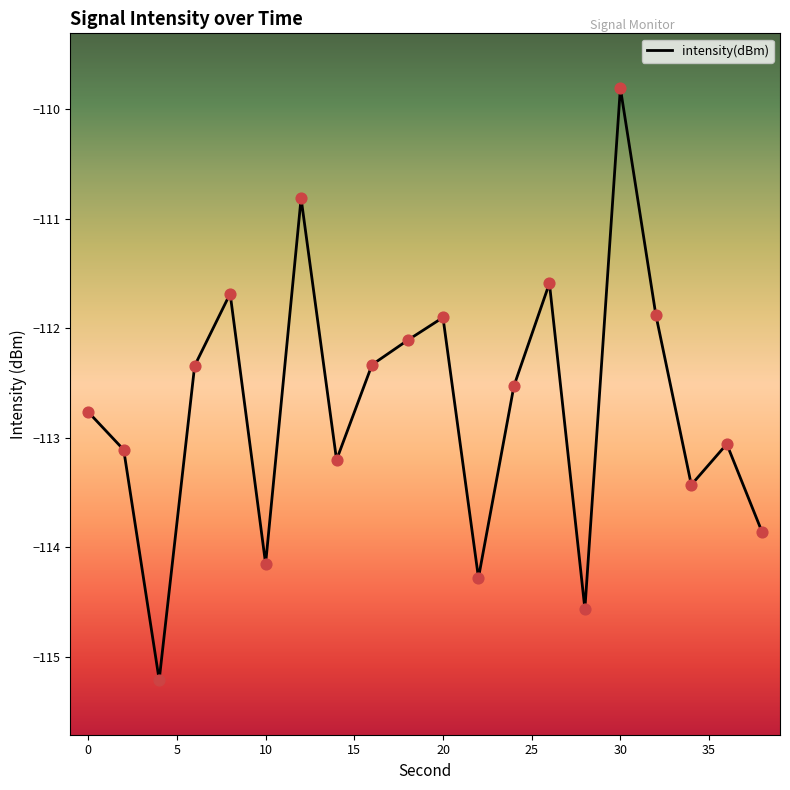

What is the smallest value displayed?

-115.2